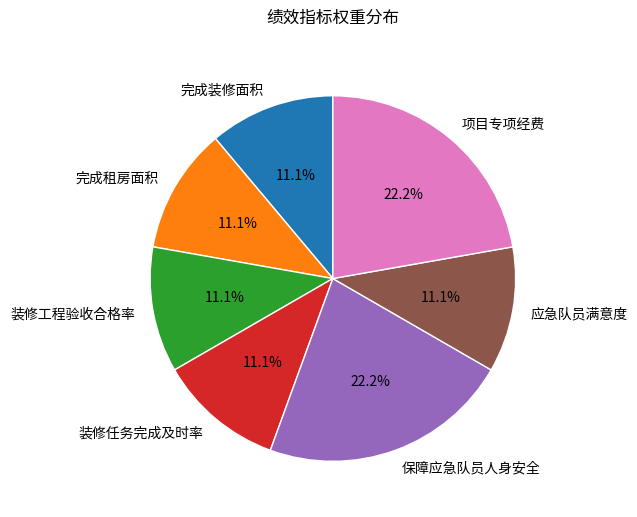

Approximately how many times larger is the value at 完成装修面积 compared to 保障应急队员人身安全?

0.5